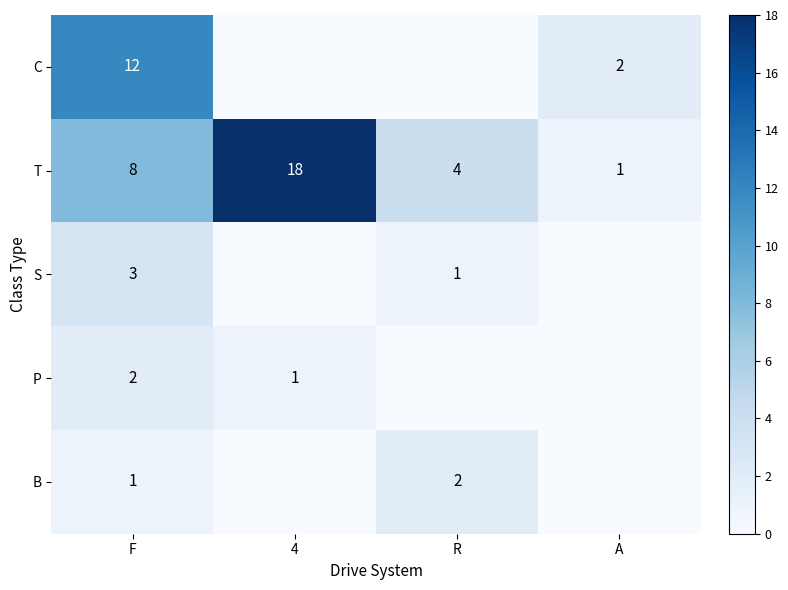

The S series shows 4 at F. True or false?

False